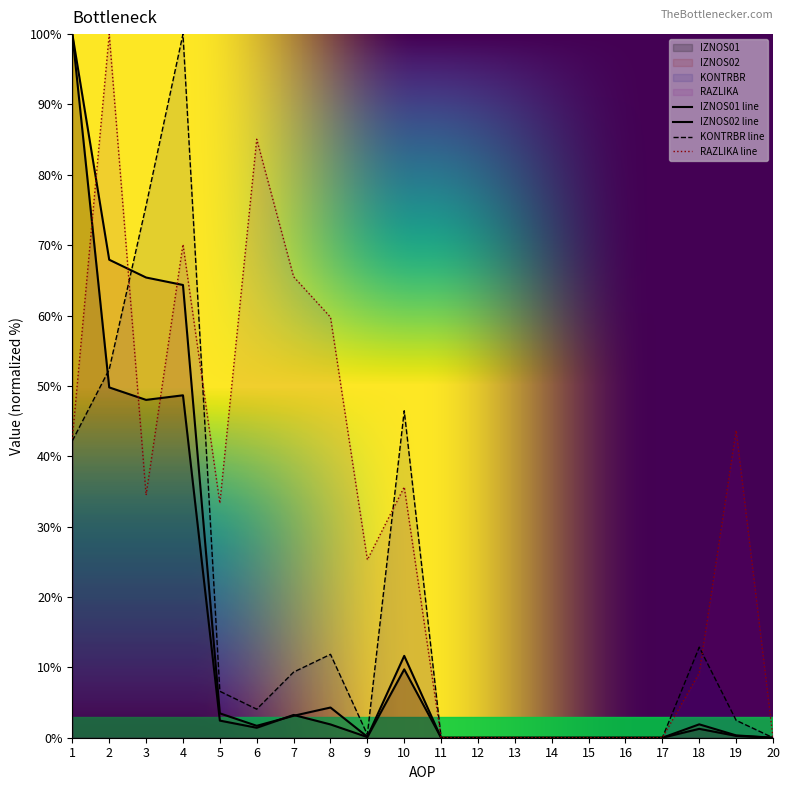

Rank the categories by IZNOS02 value from lowest to highest.

11, 12, 13, 14, 15, 16, 17, 20, 9, 19, 6, 18, 7, 5, 8, 10, 4, 3, 2, 1